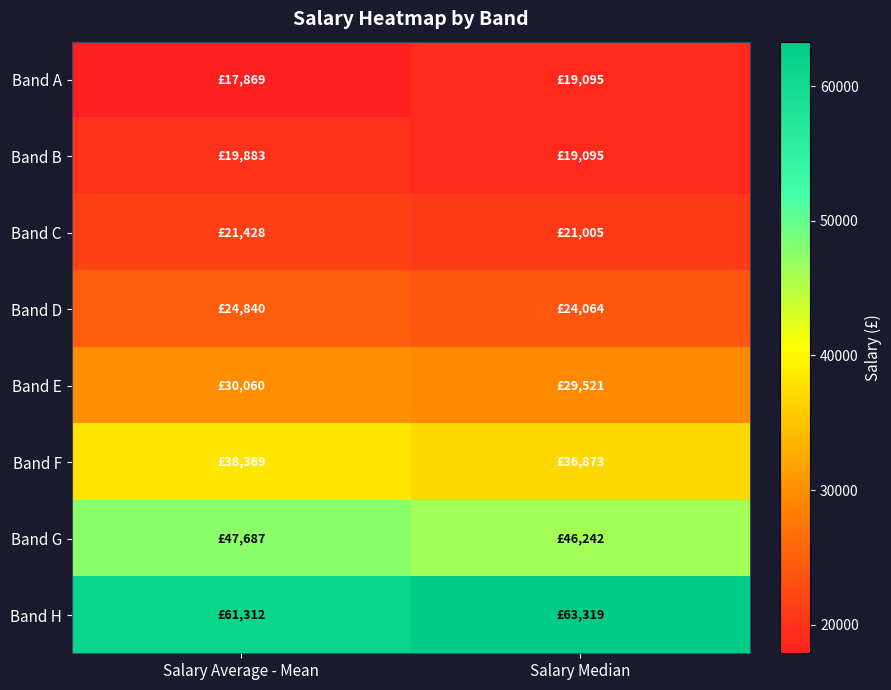

Count the number of data series in this chart.

8